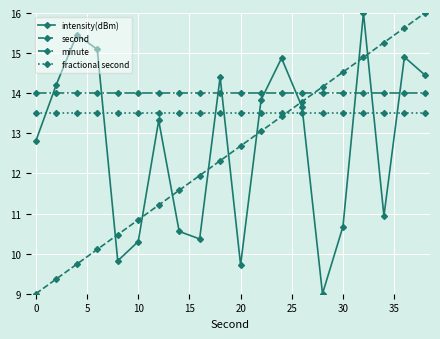

In intensity(dBm), how many points are lower than both neighbors (excluding endpoints)?

5